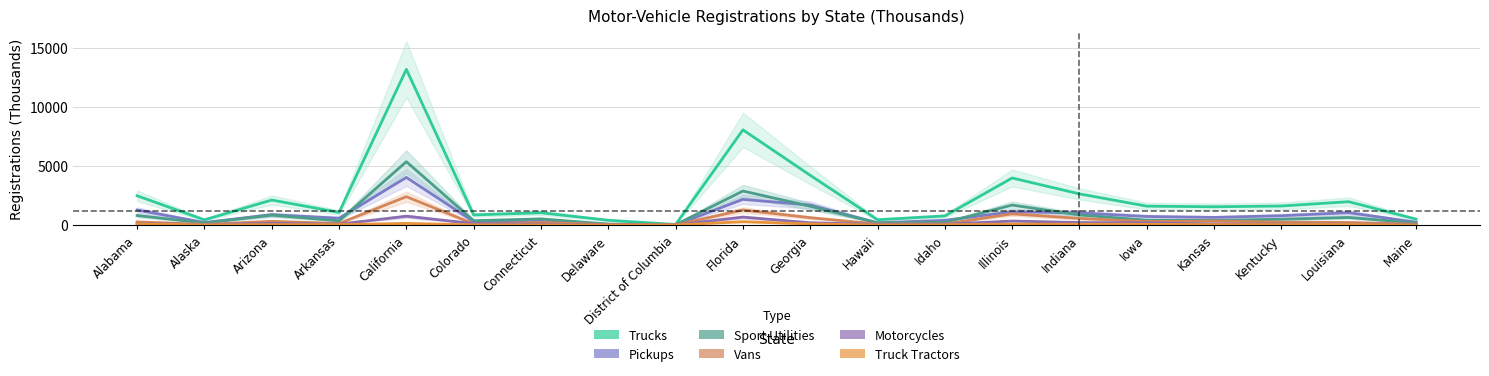

List the series in order of their peak value, lowest first.

Truck Tractors, Motorcycles, Vans, Pickups, Sport Utilities, Trucks